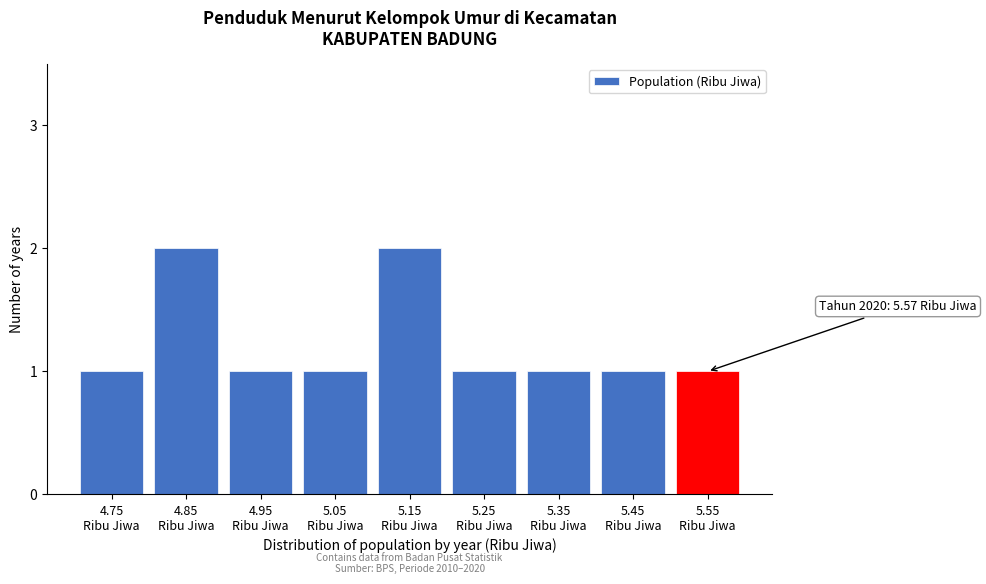

Reading left to right, list all the values displayed in this chart.

1	2	1	1	2	1	1	1	1